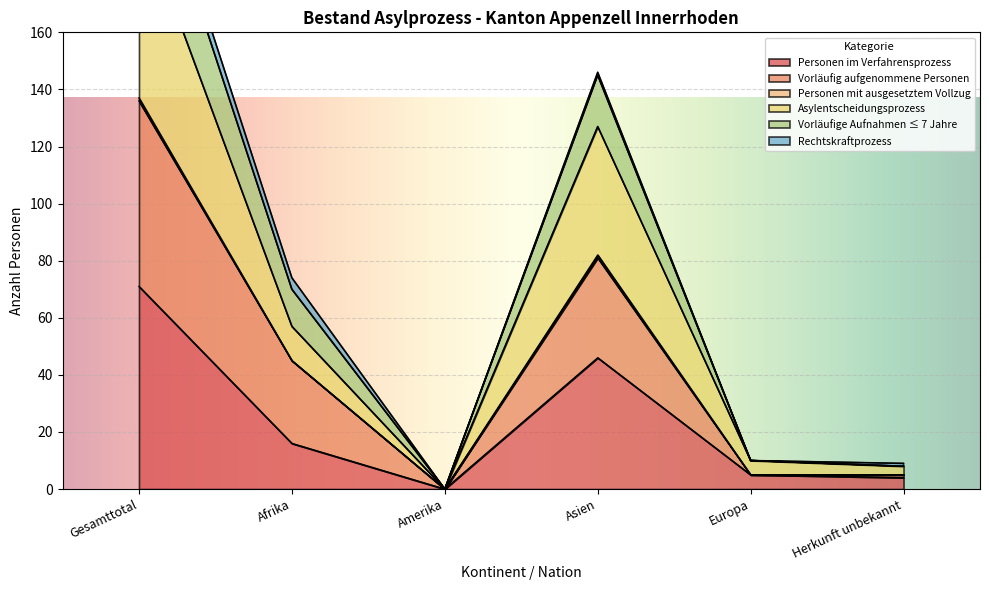

Which category has the highest value in the Personen im Verfahrensprozess series?

Gesamttotal